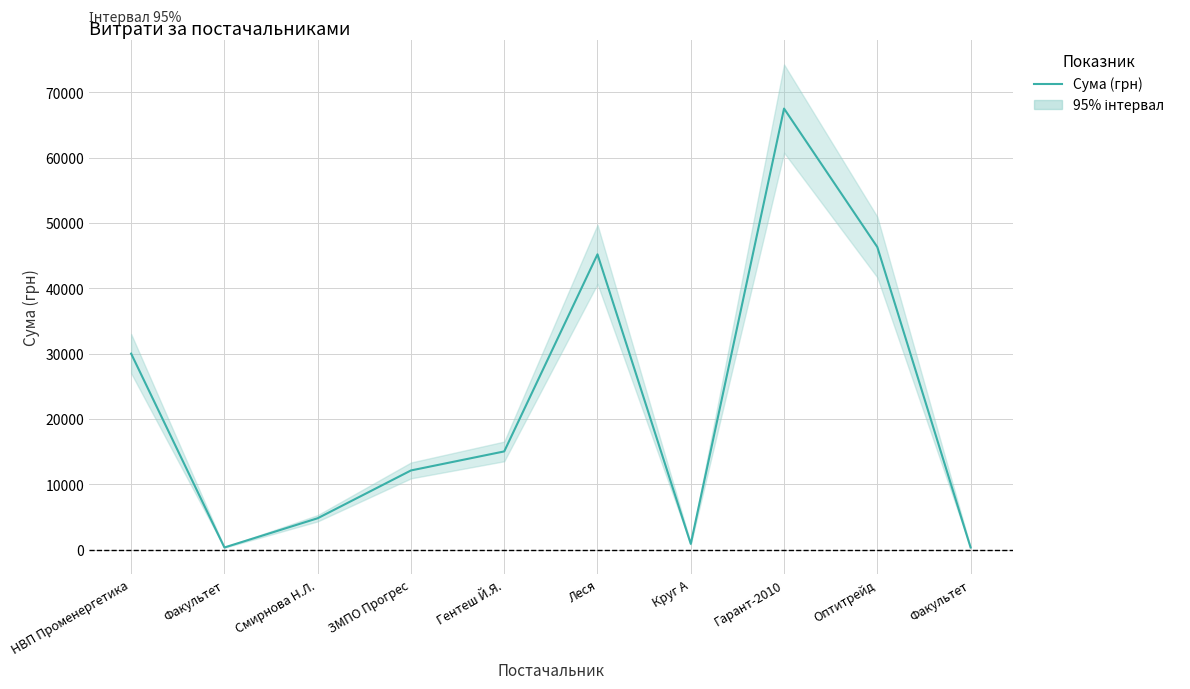

Between ЗМПО Прогрес and Круг А, which is larger?

ЗМПО Прогрес